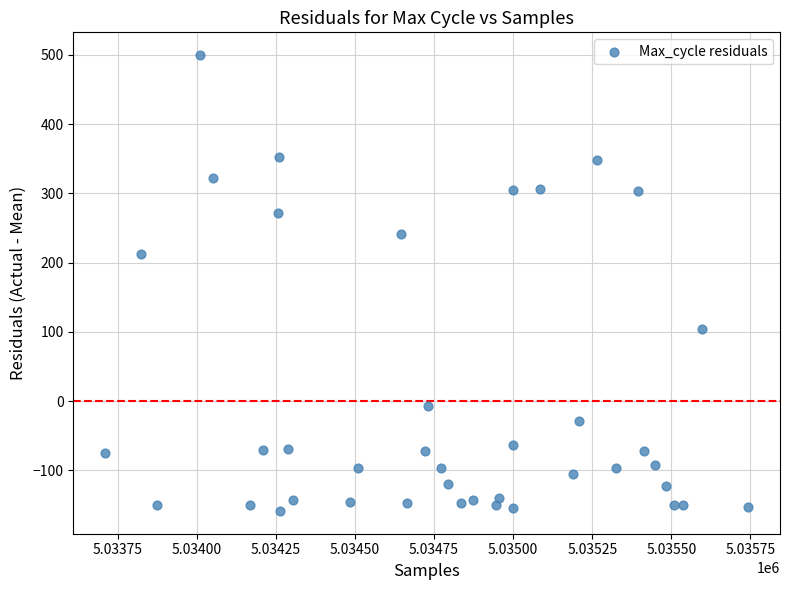

What is the range of Y values (max minus min)?

658.0